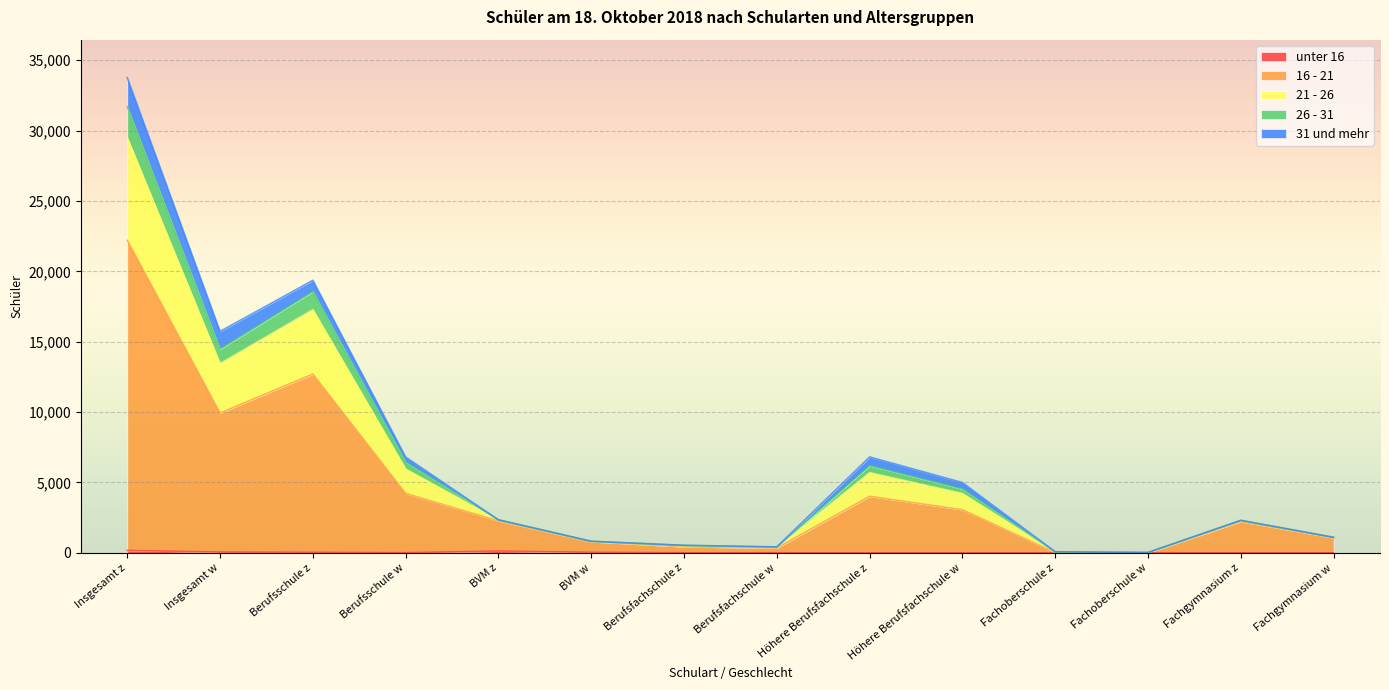

At which category is the sum across all series the highest?

Insgesamt z